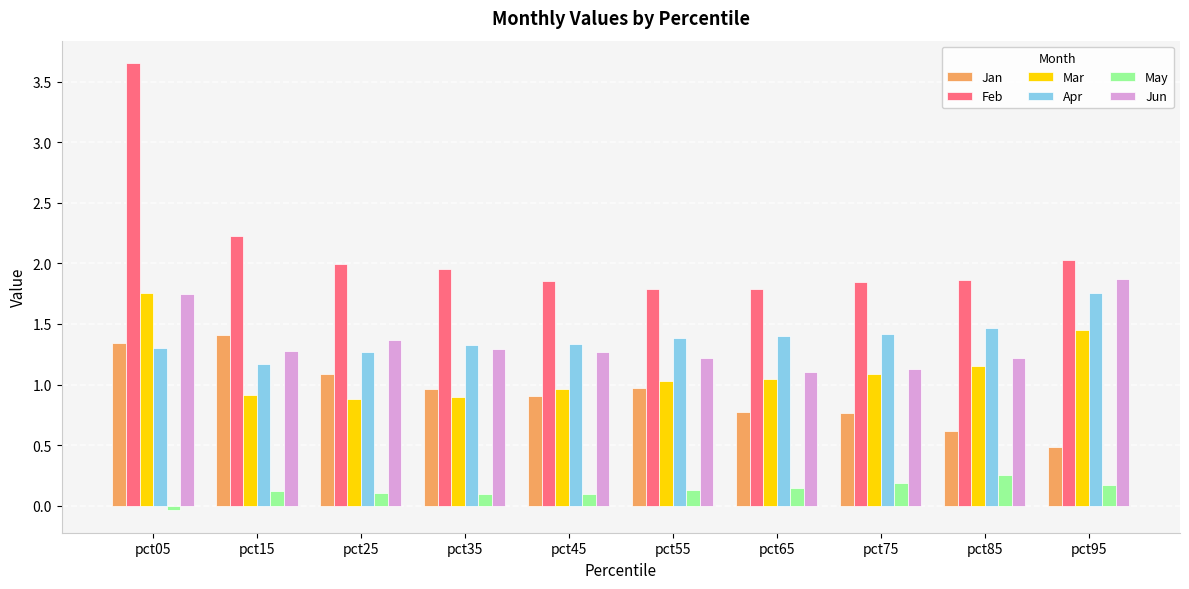

How many bars are there in total?

60